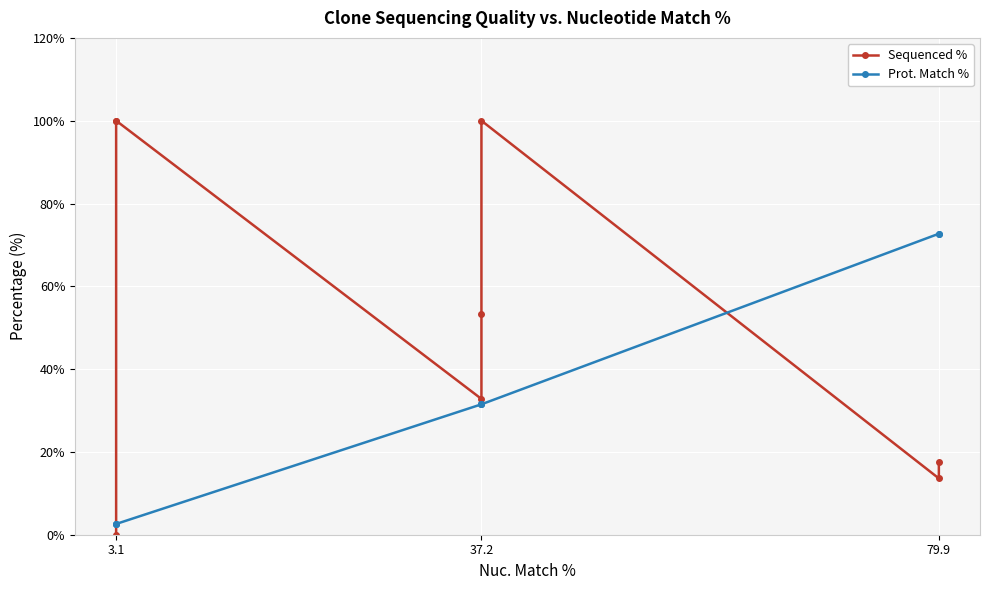

Which series has the largest total across all categories?

Sequenced %